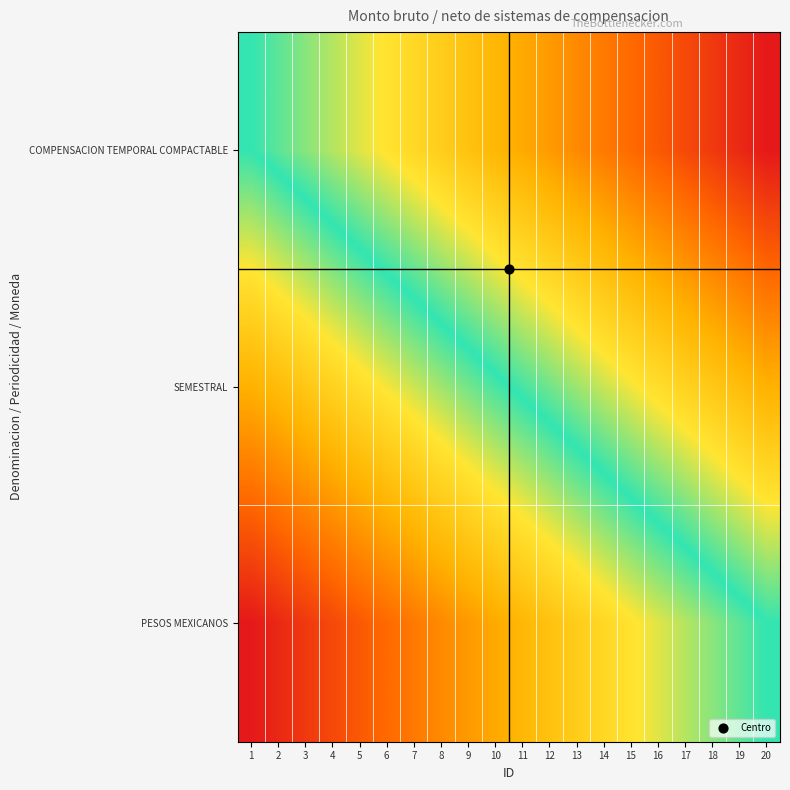

Which label corresponds to the largest value in the chart?

20